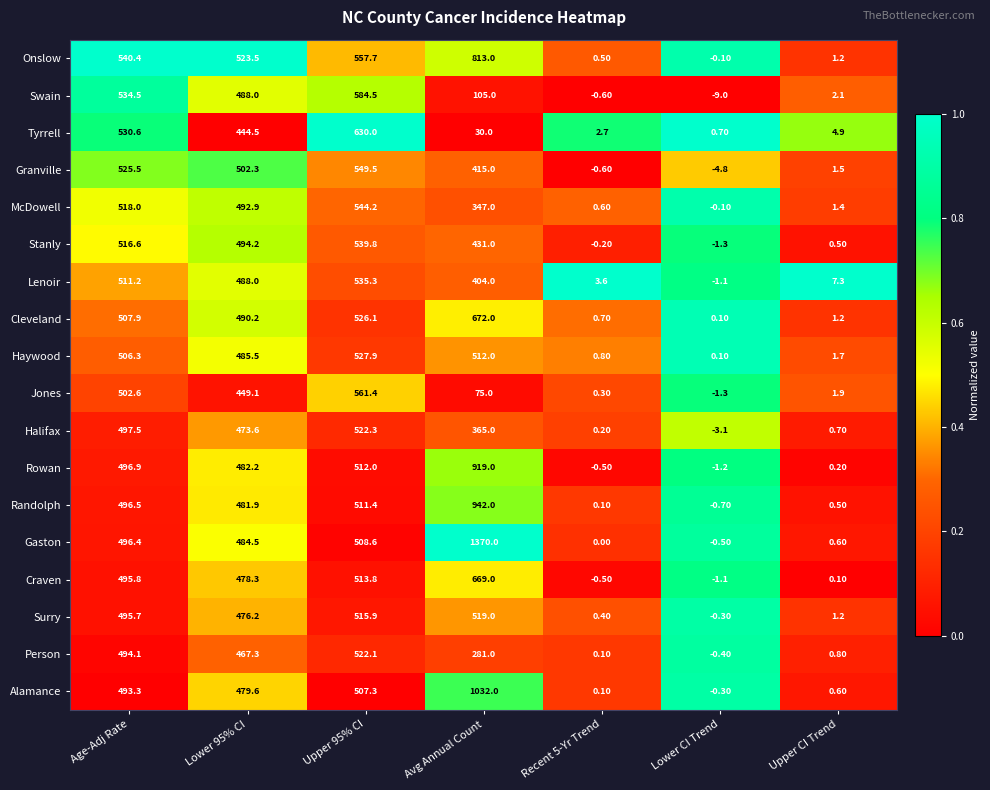

At how many categories does at least one series exceed 0?

7